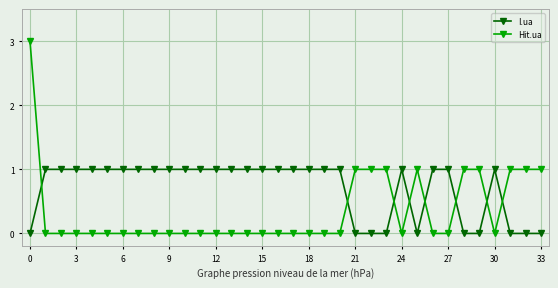

True or false: Hit.ua has more than 0 points higher than both neighbors.

True